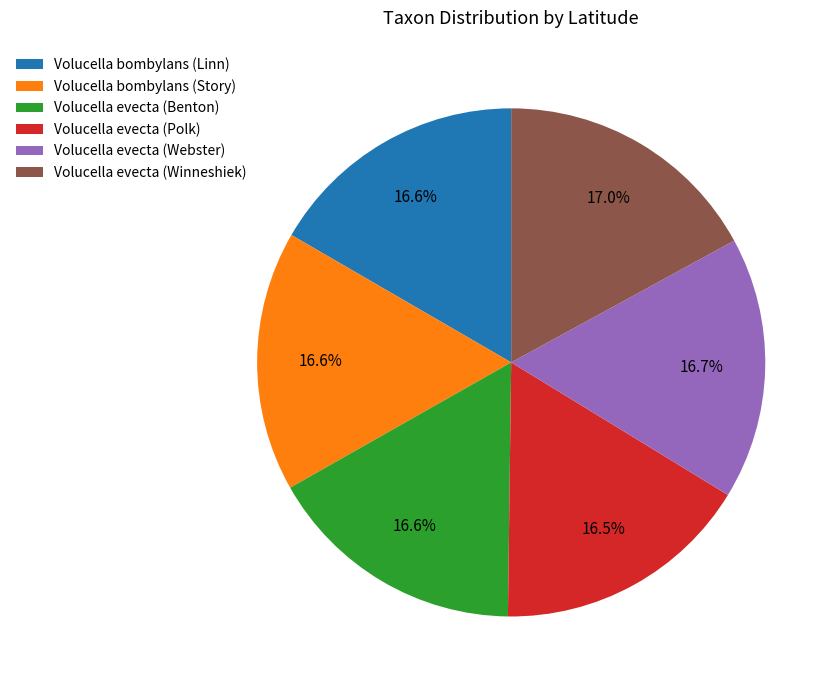

Approximately how many times larger is the value at Volucella bombylans (Story) compared to Volucella evecta (Polk)?

1.0